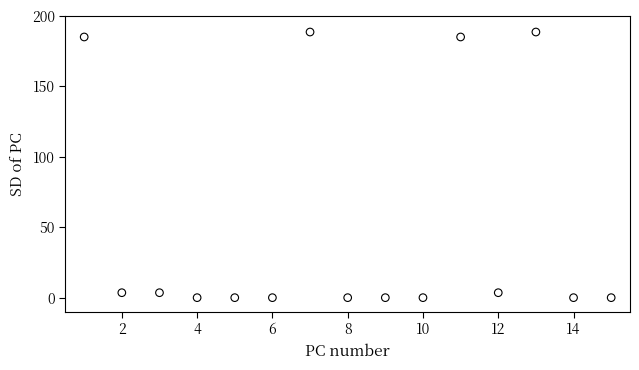

What is the range of Y values (max minus min)?

188.6